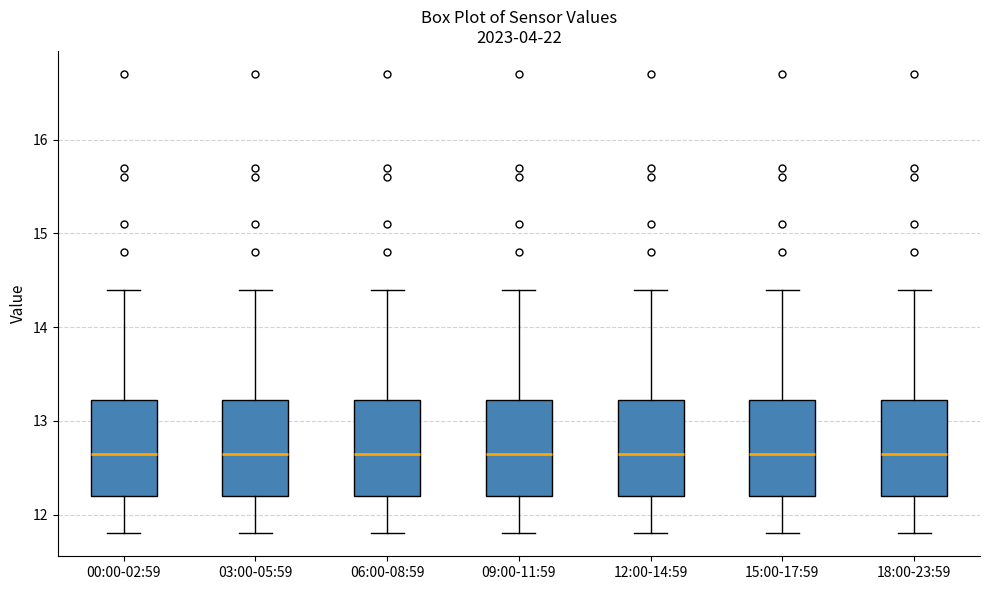

Reading left to right, read every box against the y-axis: the position of its median line, the range the box covers, and the ends of its whiskers. The values are not printed on the chart, so give them approximately, as read against the axis.

00:00-02:59: median 12.7, box 12.2 to 13.2, whiskers 11.8 to 14.4
03:00-05:59: median 12.7, box 12.2 to 13.2, whiskers 11.8 to 14.4
06:00-08:59: median 12.7, box 12.2 to 13.2, whiskers 11.8 to 14.4
09:00-11:59: median 12.7, box 12.2 to 13.2, whiskers 11.8 to 14.4
12:00-14:59: median 12.7, box 12.2 to 13.2, whiskers 11.8 to 14.4
15:00-17:59: median 12.7, box 12.2 to 13.2, whiskers 11.8 to 14.4
18:00-23:59: median 12.7, box 12.2 to 13.2, whiskers 11.8 to 14.4